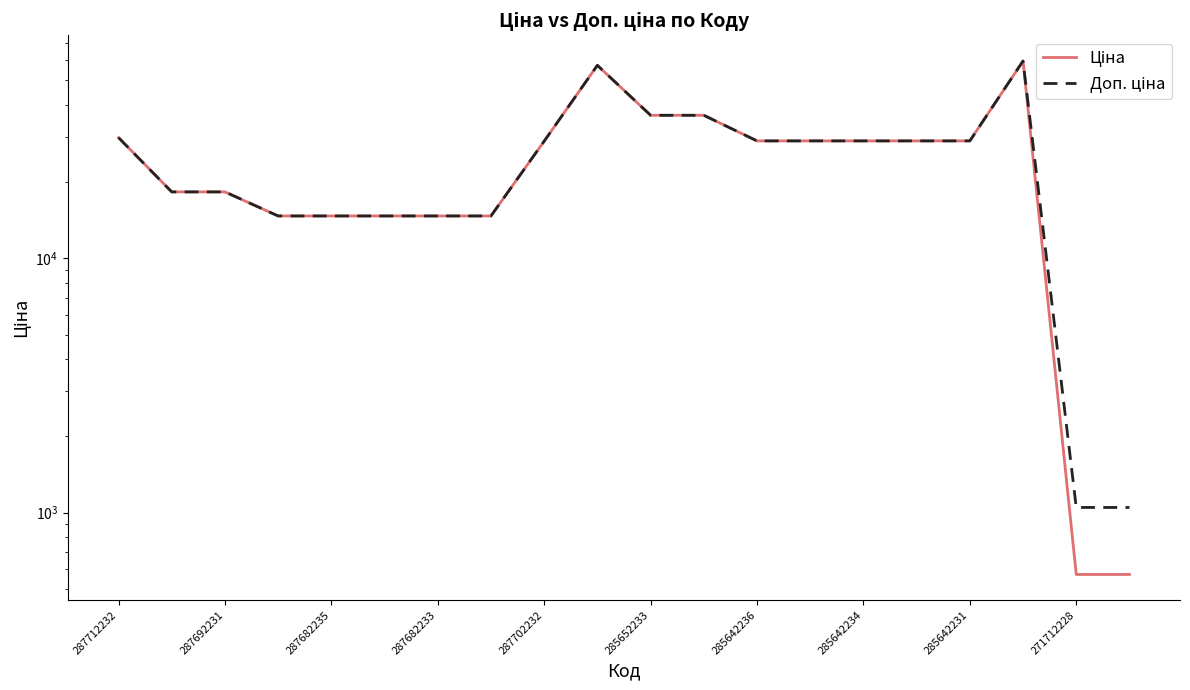

What is the sum of the Доп. ціна values at 14 and 13?

57780.6